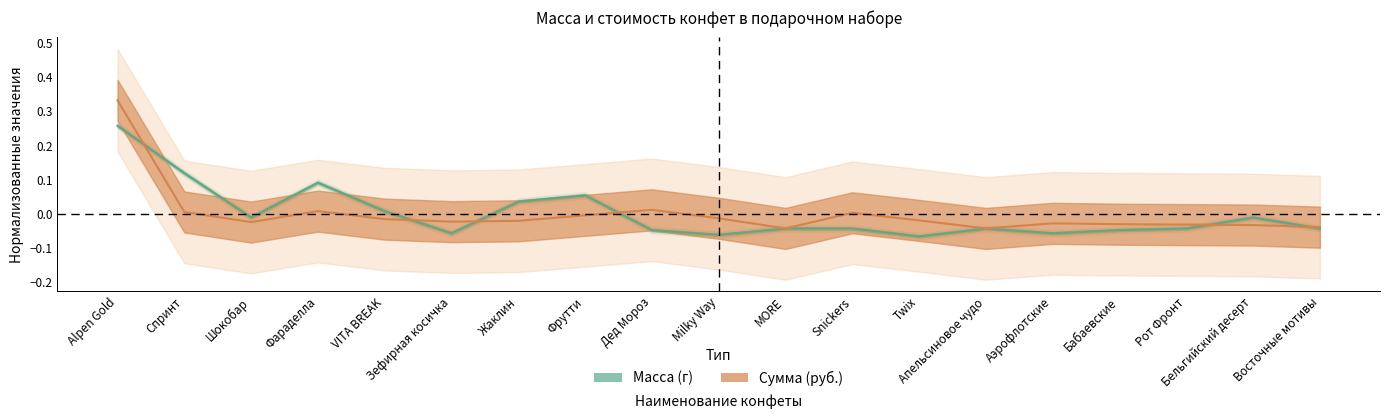

At which label does Сумма (руб.) reach its peak?

Alpen Gold